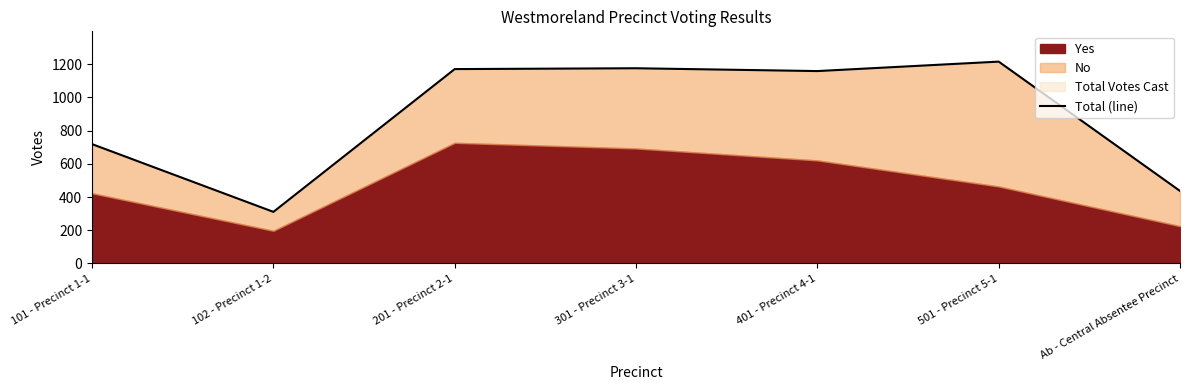

Reading right to left, extract all data points from this chart.

437	1216	1159	1176	1171	311	719